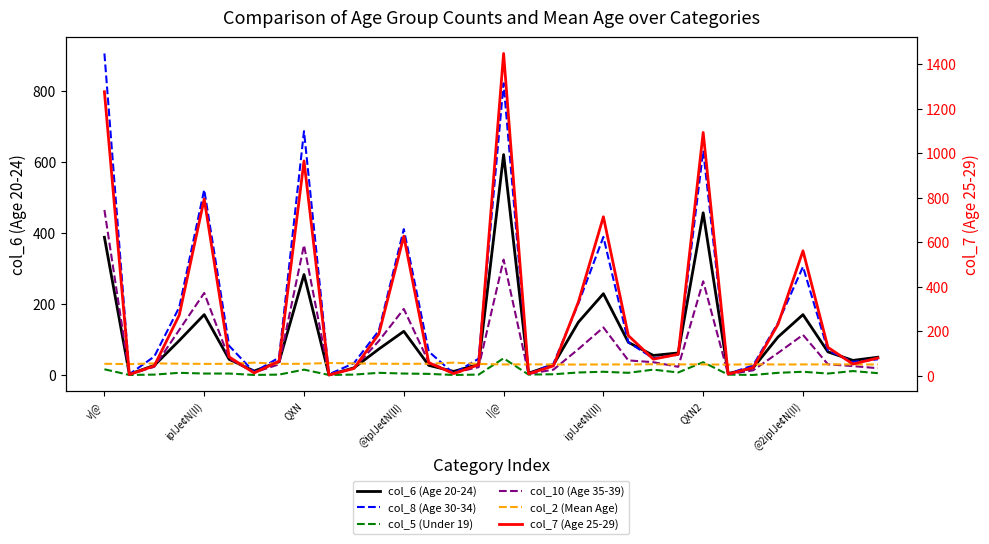

Which series changed the most between I|@ and 22?

col_7 (Age 25-29)